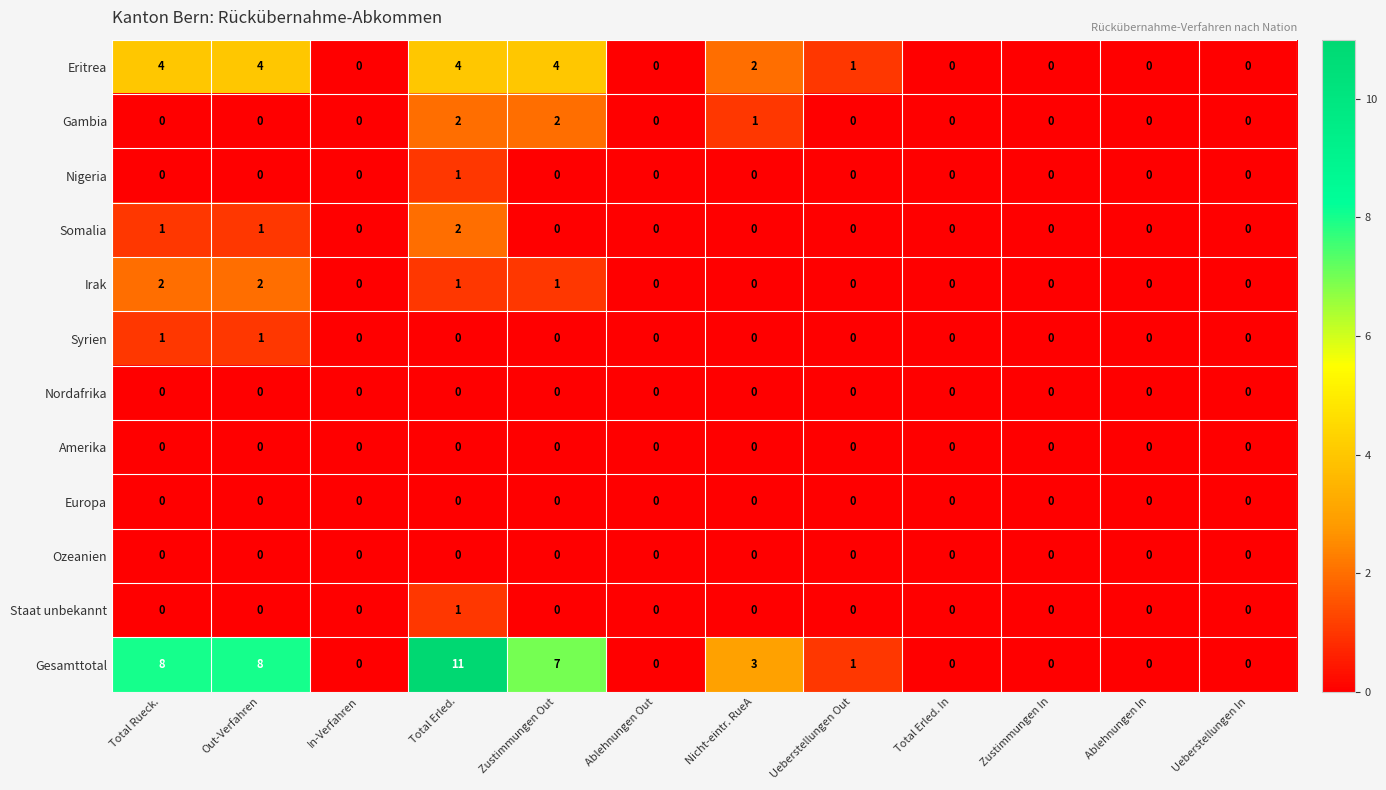

The value of Gambia at Total Rueck. is -1. True or false?

False